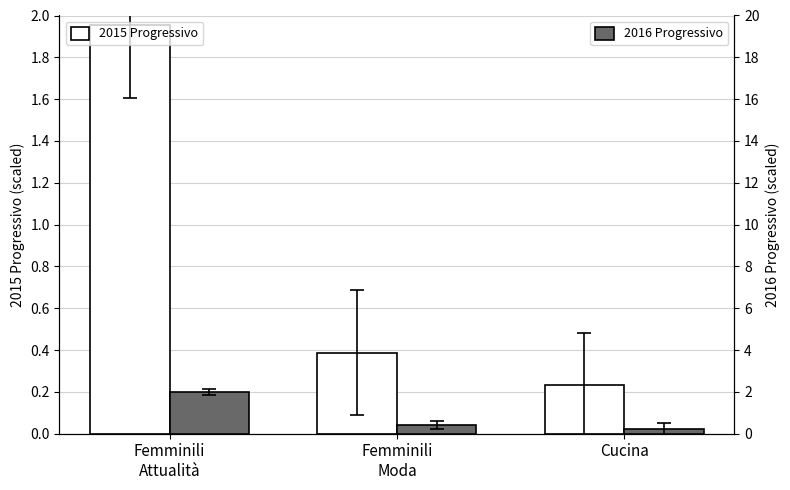

Count the number of categories in the chart.

3